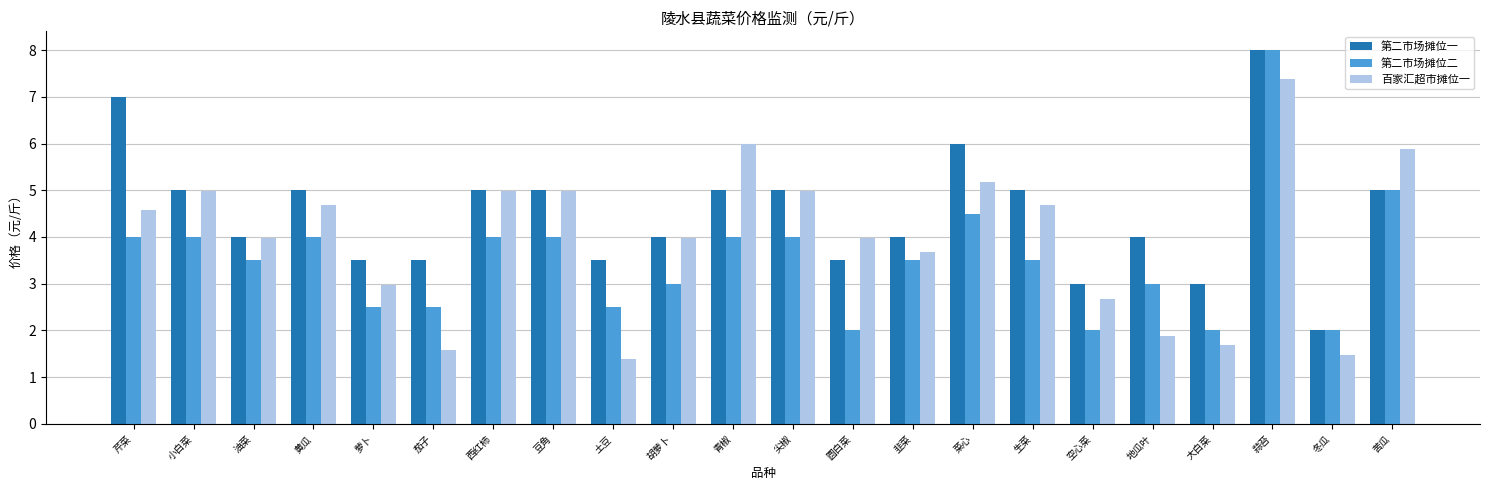

Reading left to right, transcribe all the data shown in this chart.

第二市场摊位一: 7.0	5.0	4.0	5.0	3.5	3.5	5.0	5.0	3.5	4.0	5.0	5.0	3.5	4.0	6.0	5.0	3.0	4.0	3.0	8.0	2.0	5.0
第二市场摊位二: 4.0	4.0	3.5	4.0	2.5	2.5	4.0	4.0	2.5	3.0	4.0	4.0	2.0	3.5	4.5	3.5	2.0	3.0	2.0	8.0	2.0	5.0
百家汇超市摊位一: 4.6	5.0	4.0	4.7	3.0	1.6	5.0	5.0	1.4	4.0	6.0	5.0	4.0	3.7	5.2	4.7	2.7	1.9	1.7	7.4	1.5	5.9